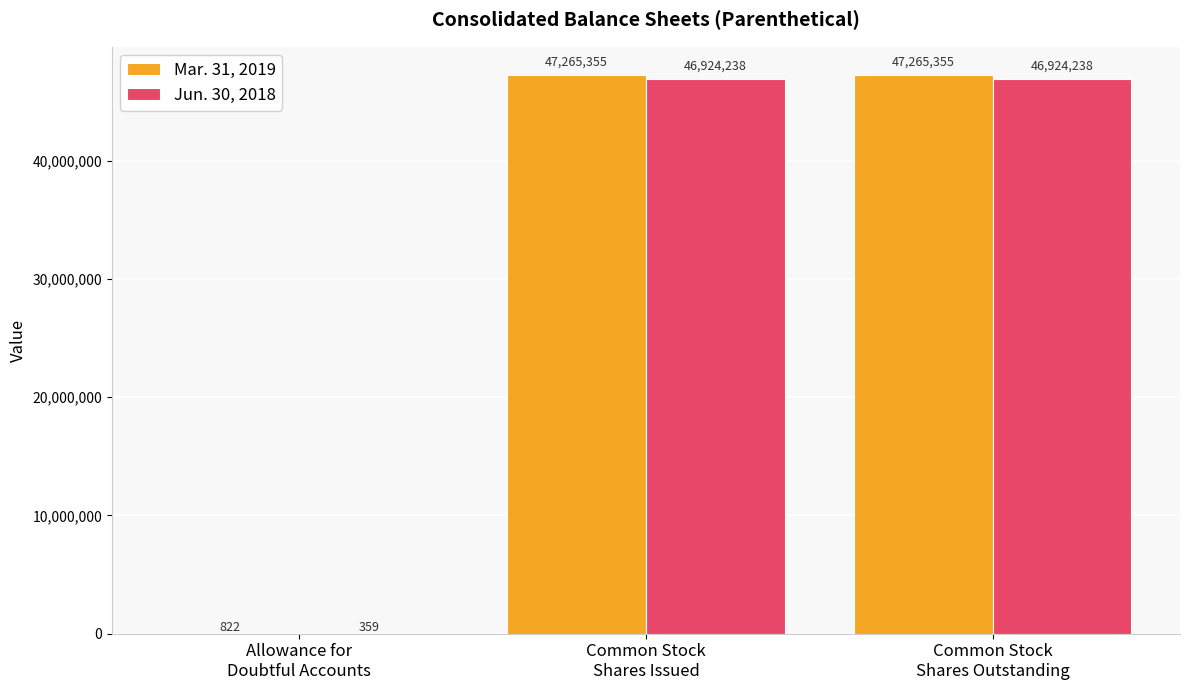

Count the number of data series in this chart.

2